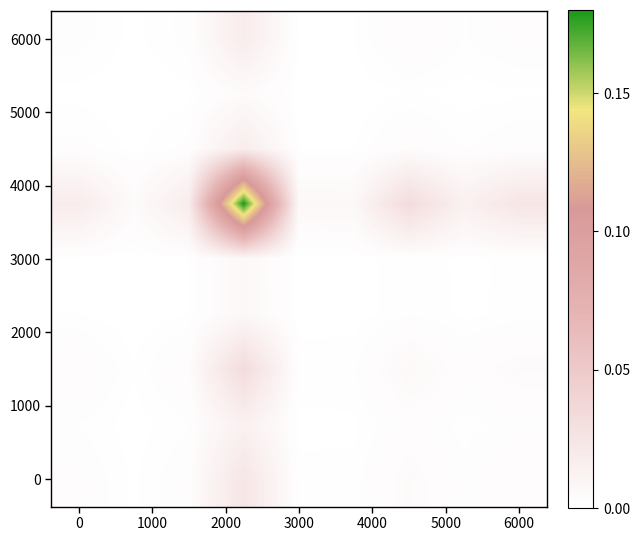

Count the number of categories in the chart.

9